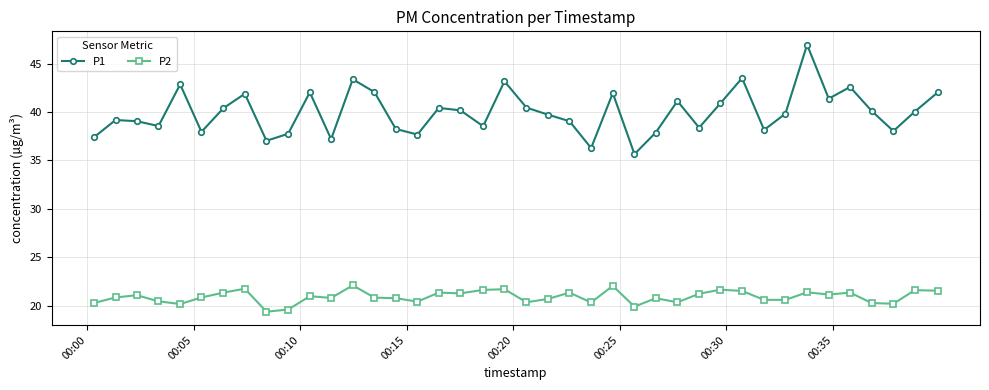

What is the sum of all P1 values?

1598.9